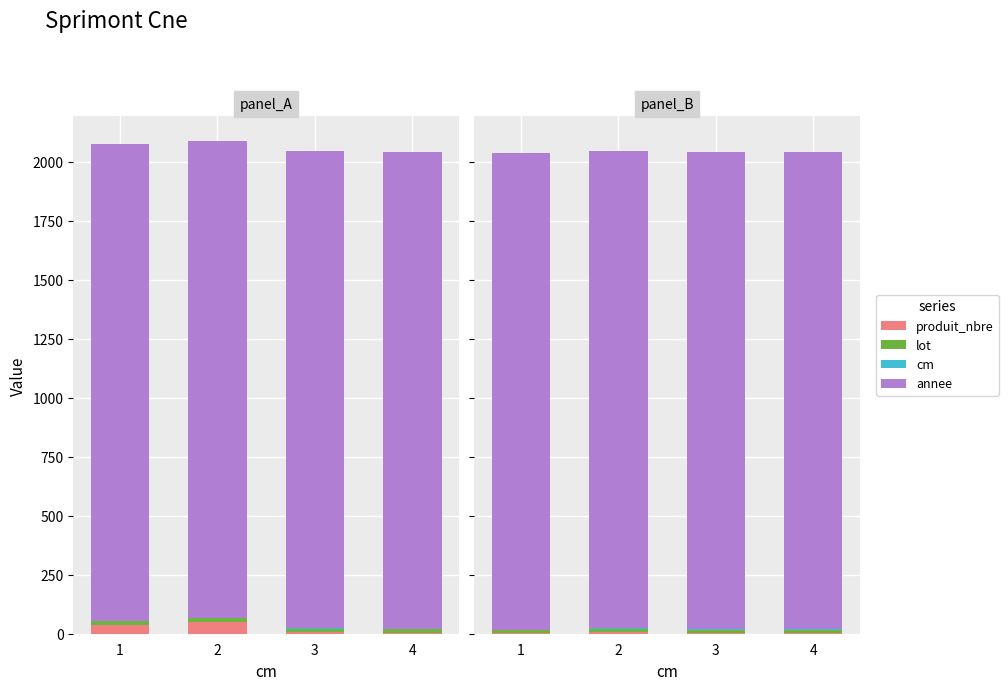

What is the value of the produit_vtgr bar at the 4th from the left?

1.0